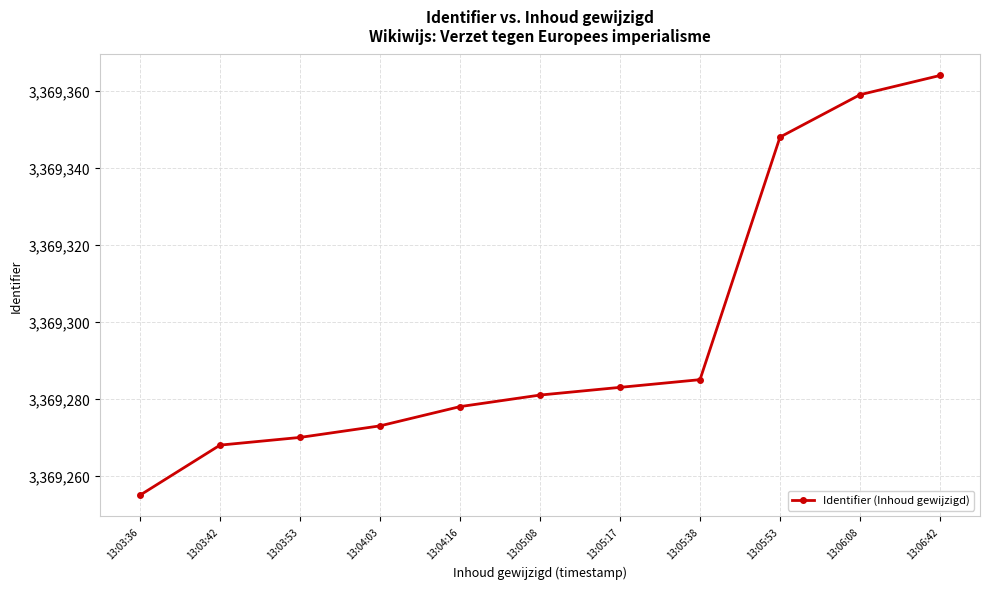

Reading right to left, what are all the values shown in this chart?

13:06:42=3369364	13:06:08=3369359	13:05:53=3369348	13:05:38=3369285	13:05:17=3369283	13:05:08=3369281	13:04:16=3369278	13:04:03=3369273	13:03:53=3369270	13:03:42=3369268	13:03:36=3369255